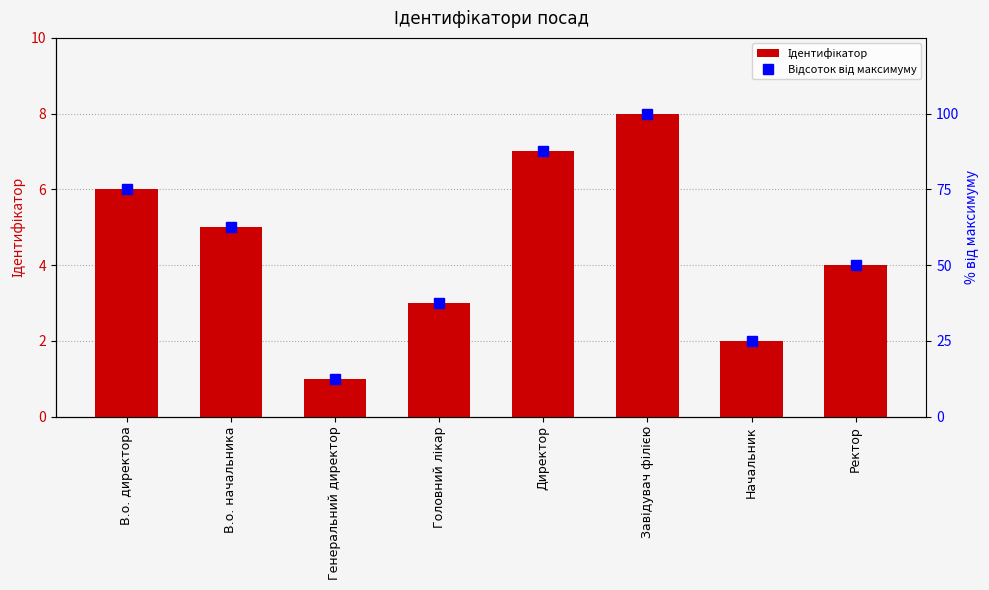

How many data points in Відсоток від максимуму are above 62?

4